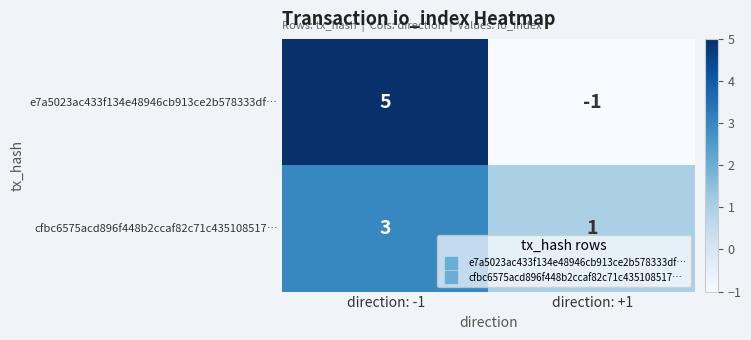

What is the minimum value shown in the chart?

-1